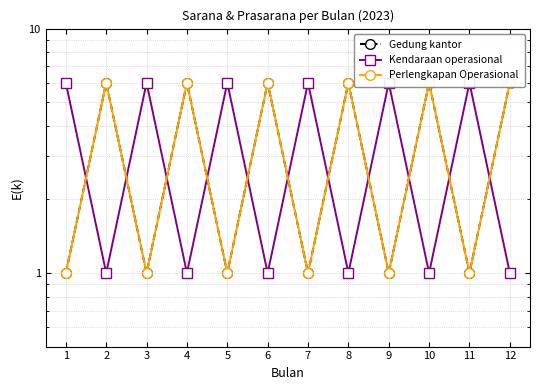

How many interior local valleys does the Perlengkapan Operasional series have?

5